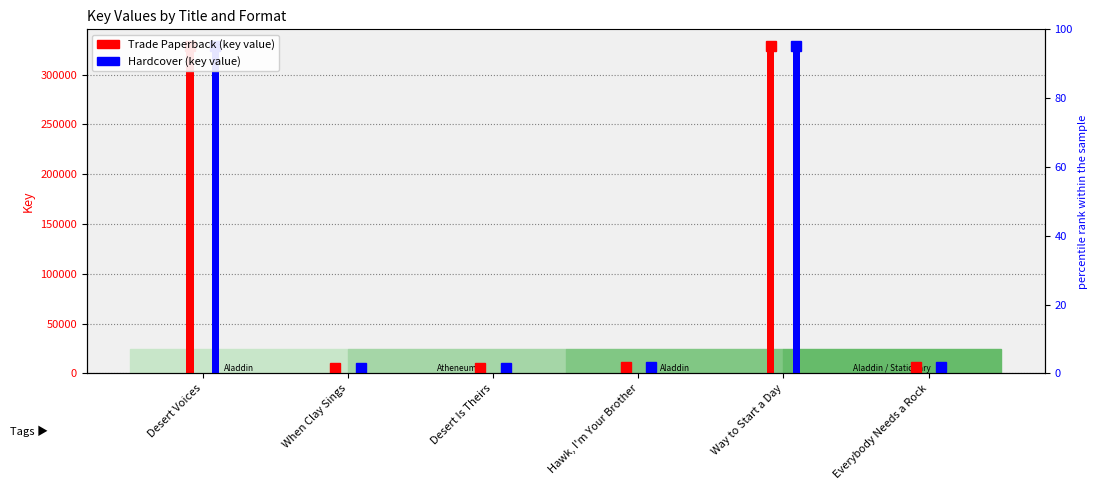

Rank the series at Way to Start a Day from highest to lowest value.

Trade Paperback, Hardcover